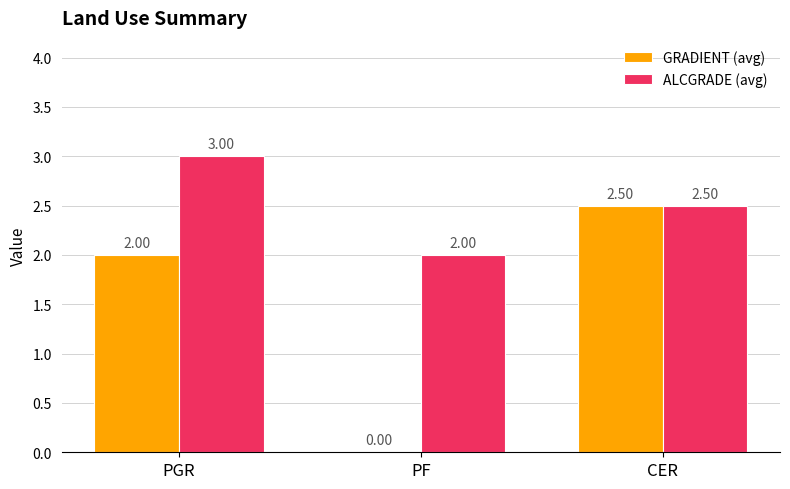

What is the sum of all ALCGRADE (avg) values?

7.5